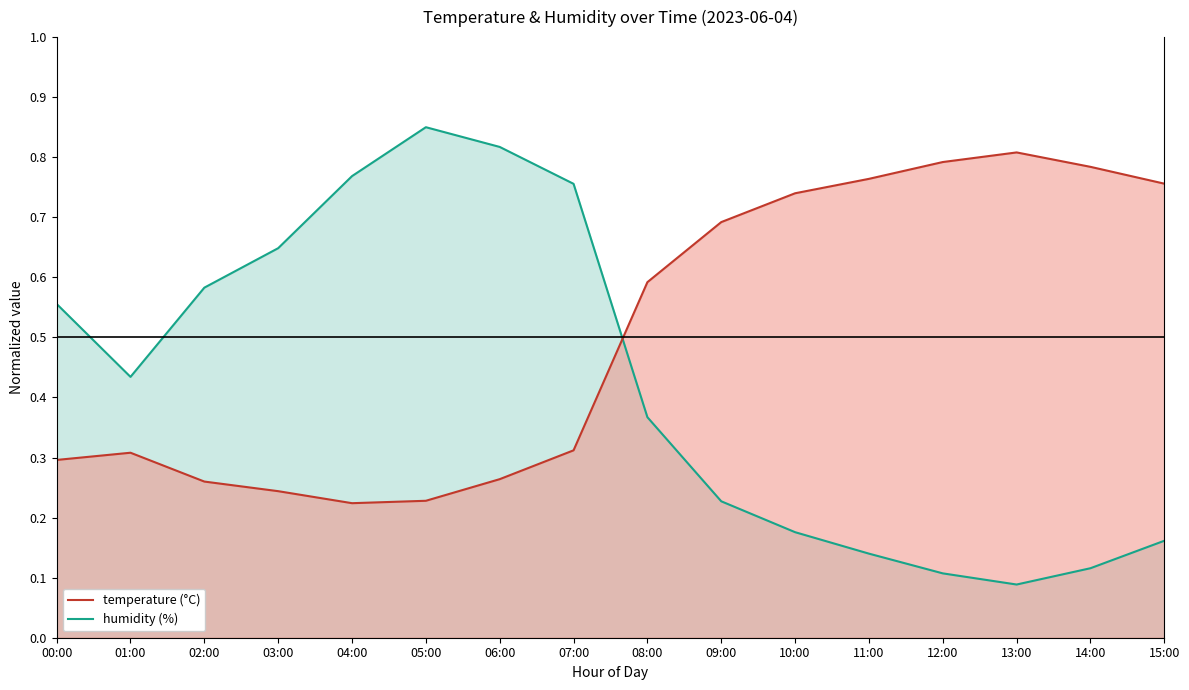

Which series has the largest total across all categories?

temperature